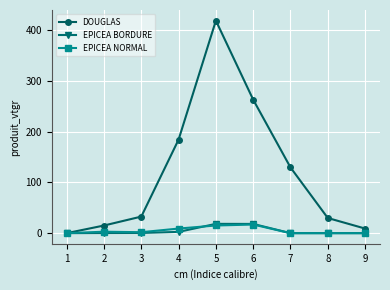

Which series has the largest total across all categories?

DOUGLAS